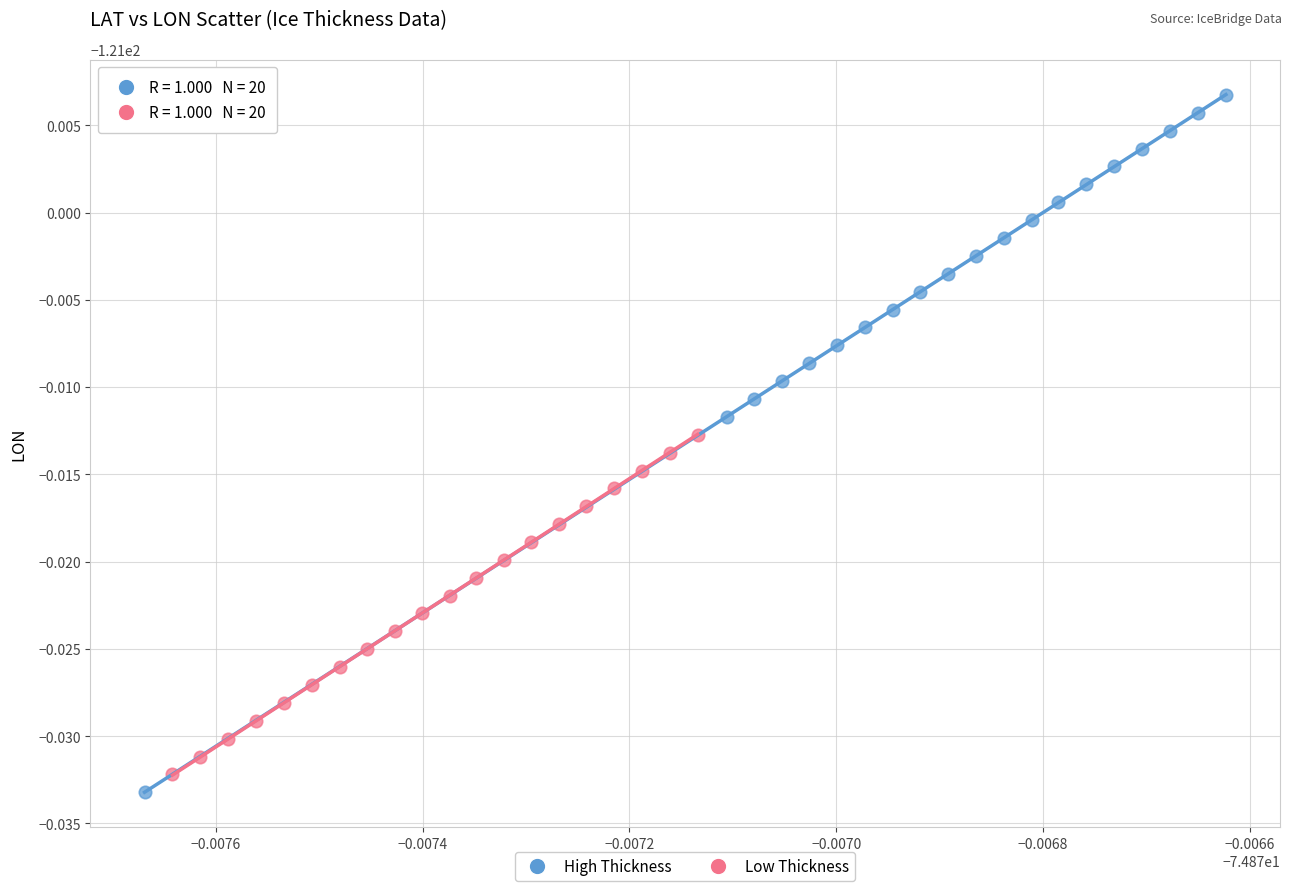

What are all the series names shown in the legend?

High Thickness, Low Thickness